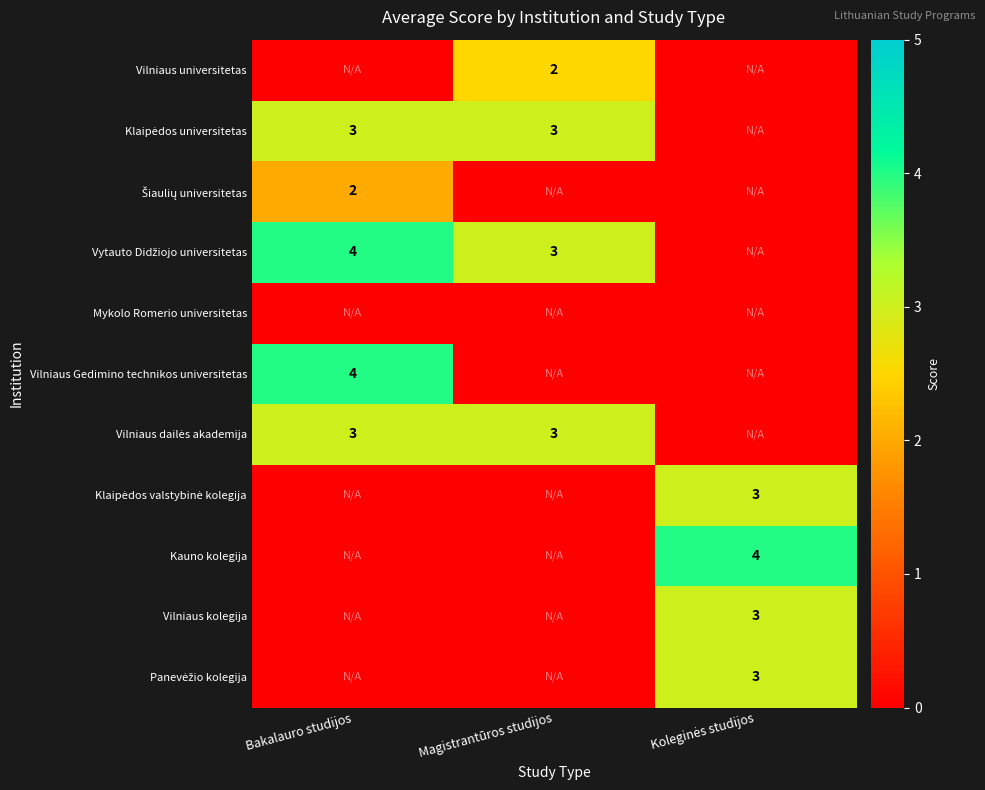

How many data points in Klaipėdos universitetas are less than 3?

1